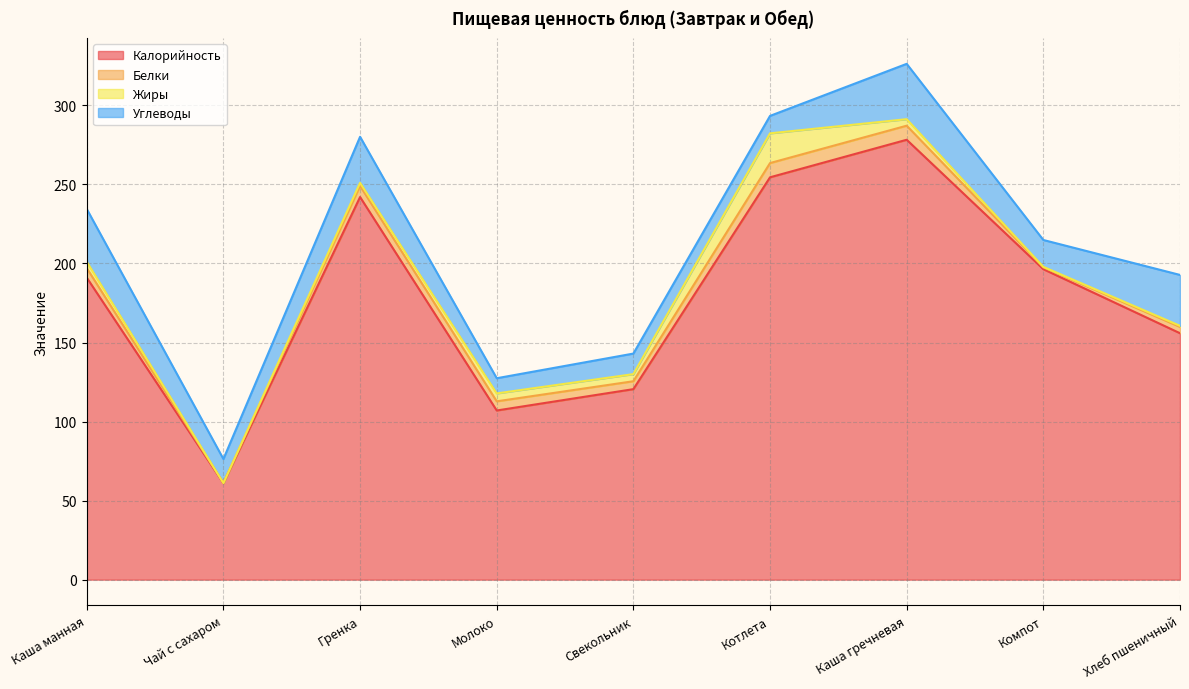

Which series changed the most between Гренка and Компот?

Калорийность